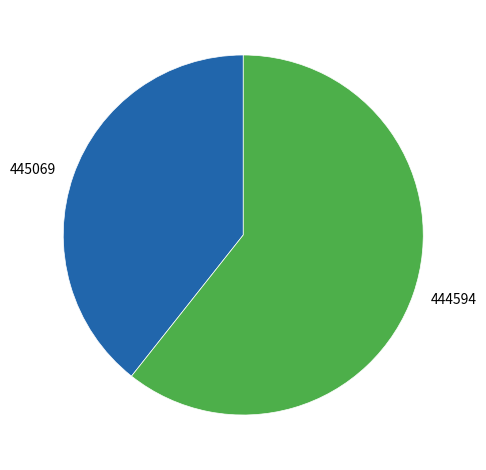

How many slices are in this pie chart?

2